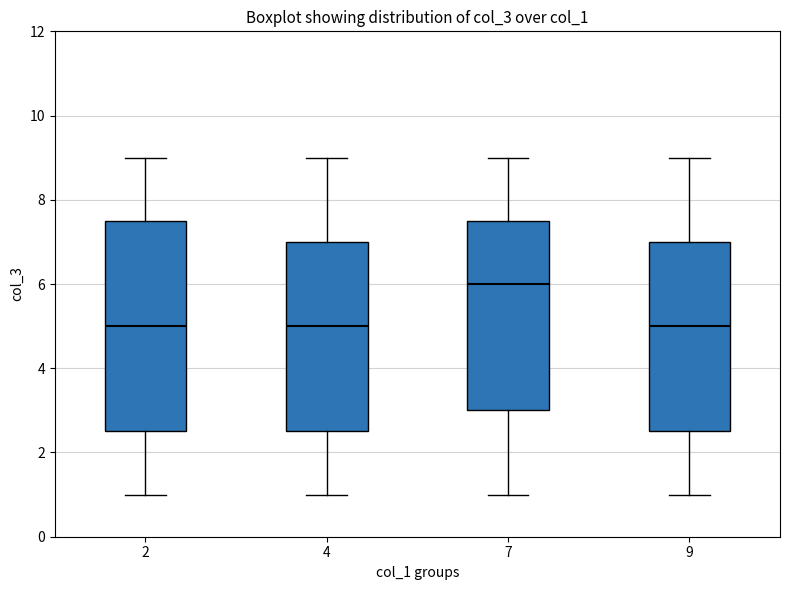

Which box is the tallest, from its lower edge to its upper edge?

2